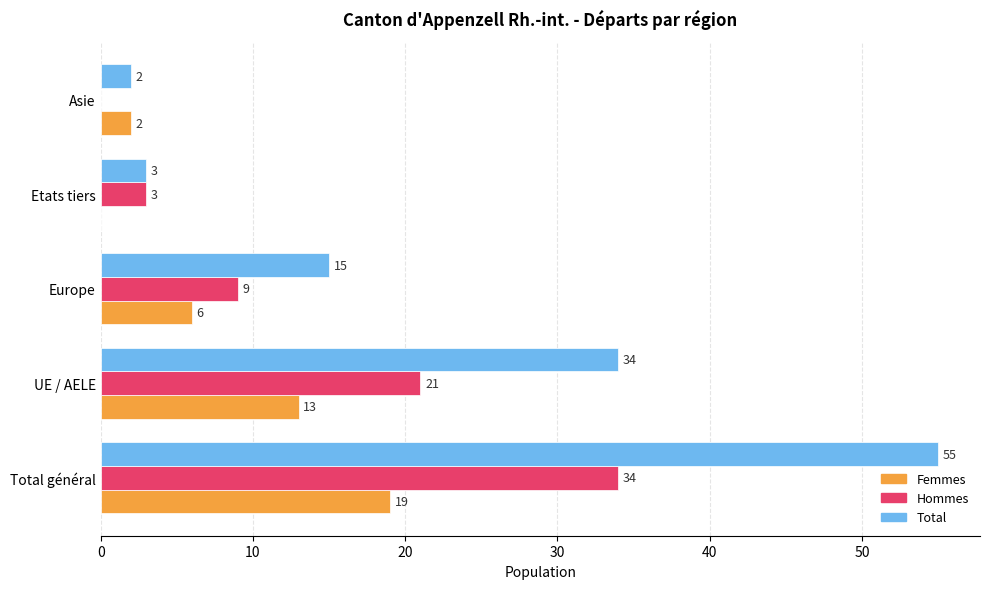

Which series changed the most between Etats tiers and Asie?

Hommes